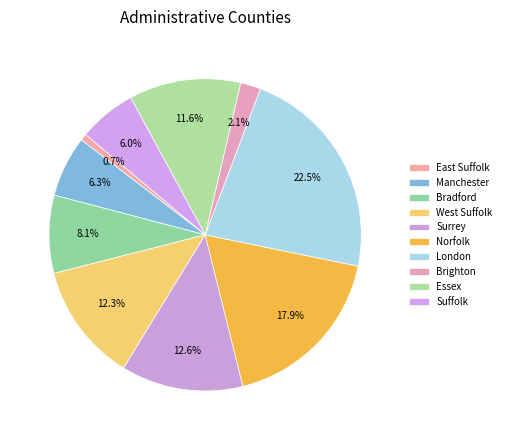

What is the change in value from Brighton to Essex?

+27